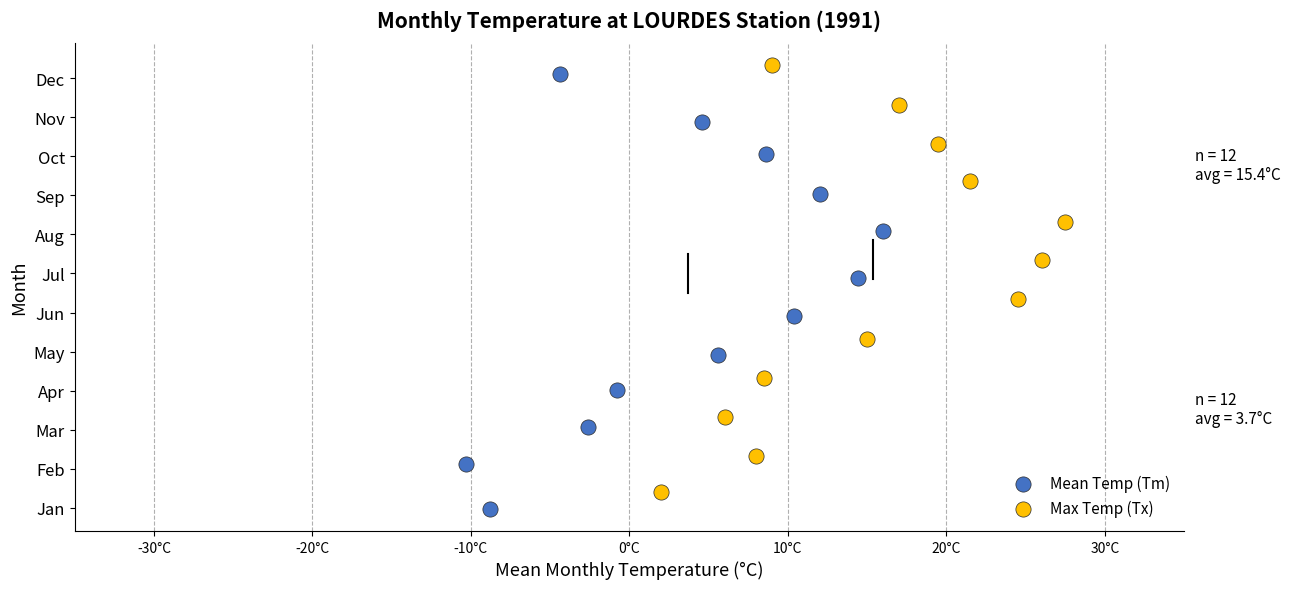

What are all the series names shown in the legend?

Mean Temp (Tm), Max Temp (Tx)